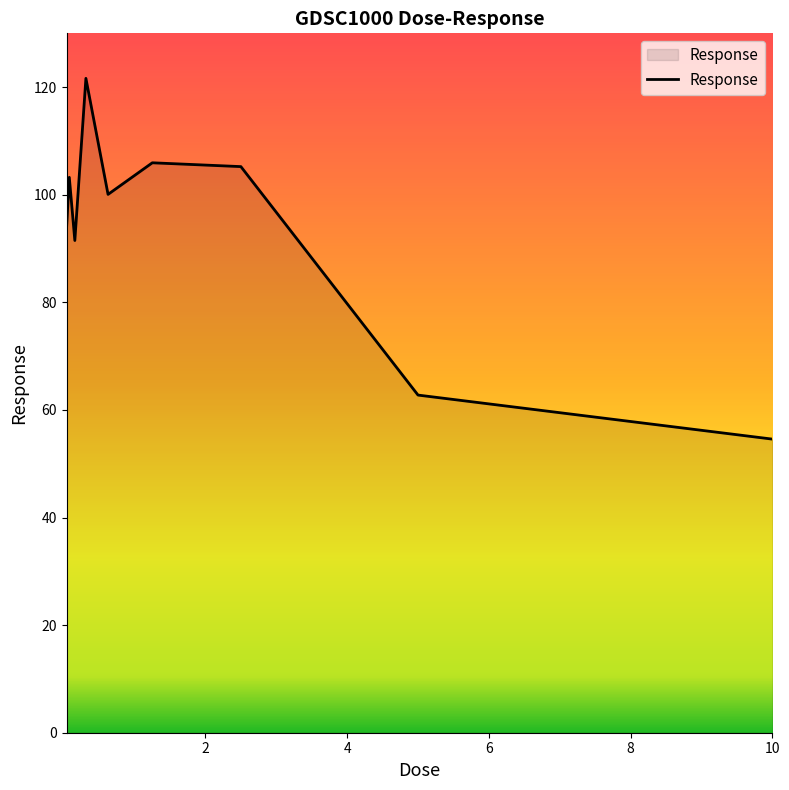

What is the smallest value displayed?

54.6